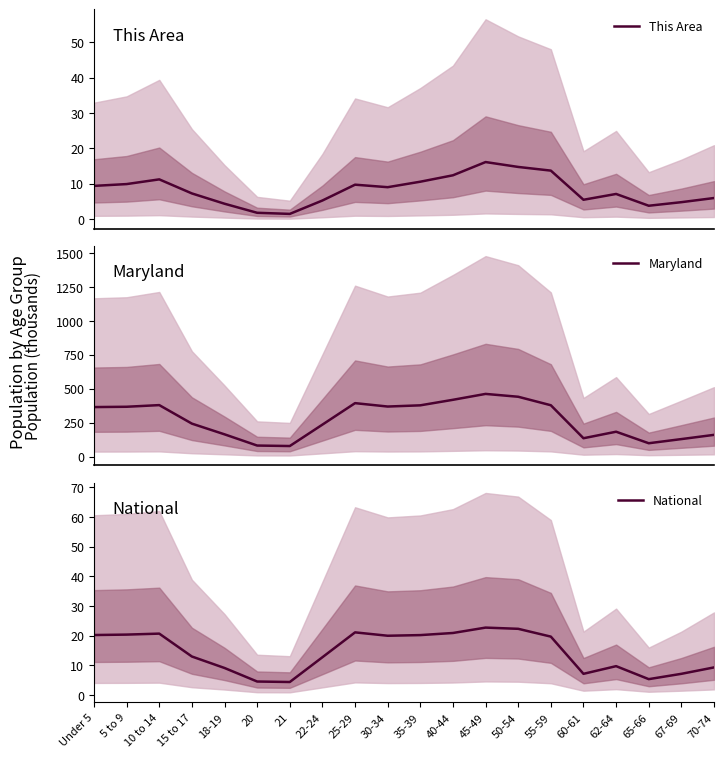

What are all the series names shown in the legend?

This Area, Maryland, National